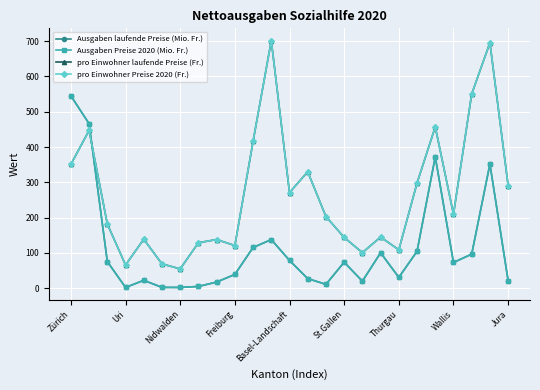

What is the label of the 23rd point from the left?

22